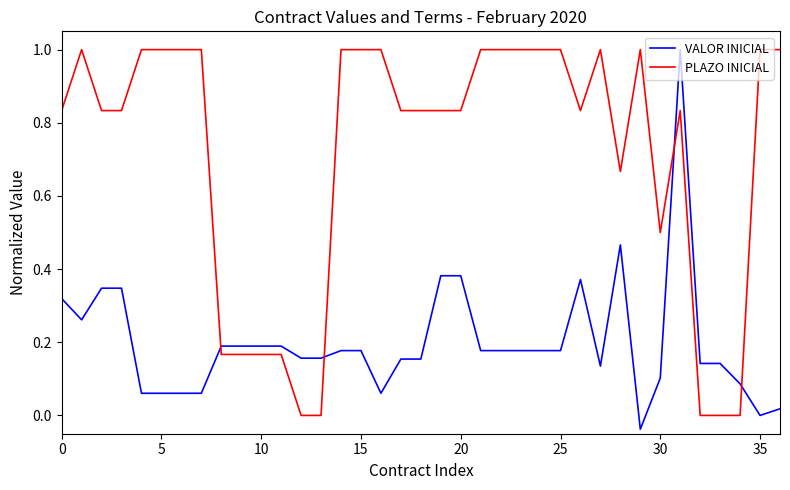

Which series ends up on top after the final intersection of VALOR INICIAL and PLAZO INICIAL?

PLAZO INICIAL